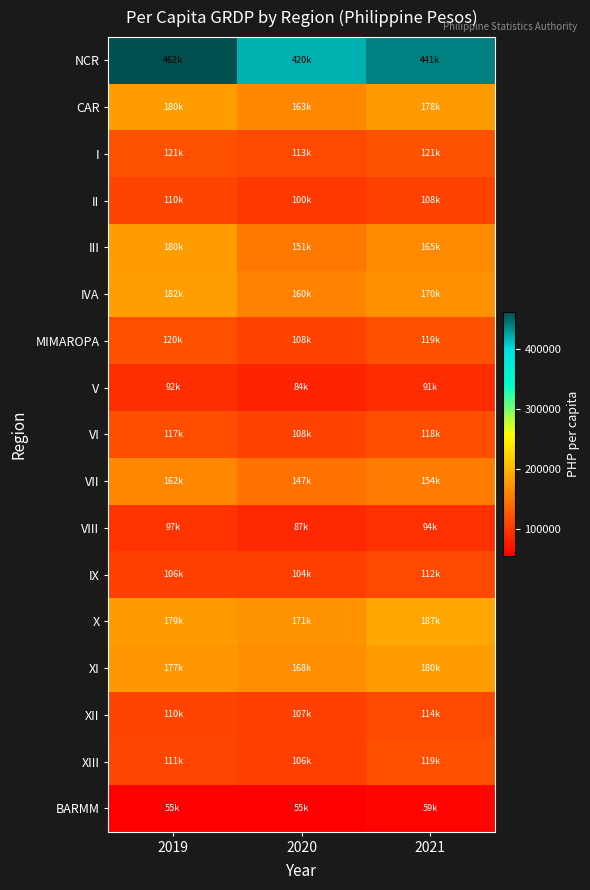

Reading right to left, list all the values displayed in this chart.

NCR: 2021=440905.5	2020=420207.4	2019=461671.3
CAR: 2021=177598.3	2020=163465.4	2019=179758.6
I: 2021=121193.6	2020=113439.4	2019=120613.2
II: 2021=108288.4	2020=100425.7	2019=110332.9
III: 2021=164774.5	2020=151384.9	2019=180481.3
IVA: 2021=170276.5	2020=159747.9	2019=182039.8
MIMAROPA: 2021=119150.5	2020=107924.0	2019=119786.1
V: 2021=91170.6	2020=84261.7	2019=92373.4
VI: 2021=117588.4	2020=107629.1	2019=117301.8
VII: 2021=153651.4	2020=147054.0	2019=161787.1
VIII: 2021=93695.1	2020=87354.8	2019=97321.7
IX: 2021=112381.5	2020=104373.9	2019=106304.8
X: 2021=187056.9	2020=171498.2	2019=178607.3
XI: 2021=180074.8	2020=168329.2	2019=177082.4
XII: 2021=113637.0	2020=106724.9	2019=109948.5
XIII: 2021=119244.1	2020=106270.6	2019=111248.2
BARMM: 2021=59043.8	2020=55107.3	2019=55039.1